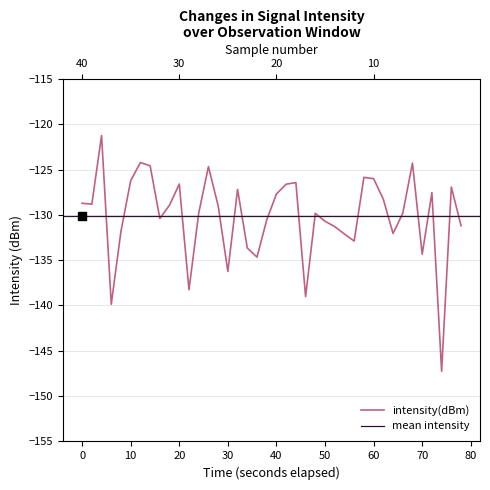

Reading left to right, extract all data points from this chart.

-128.7	-128.8	-121.3	-139.9	-131.8	-126.2	-124.2	-124.6	-130.4	-128.9	-126.6	-138.3	-129.8	-124.7	-129.0	-136.2	-127.2	-133.7	-134.7	-130.6	-127.7	-126.6	-126.4	-139.0	-129.8	-130.7	-131.3	-132.1	-132.9	-125.9	-126.0	-128.3	-132.1	-129.8	-124.3	-134.3	-127.5	-147.3	-126.9	-131.2